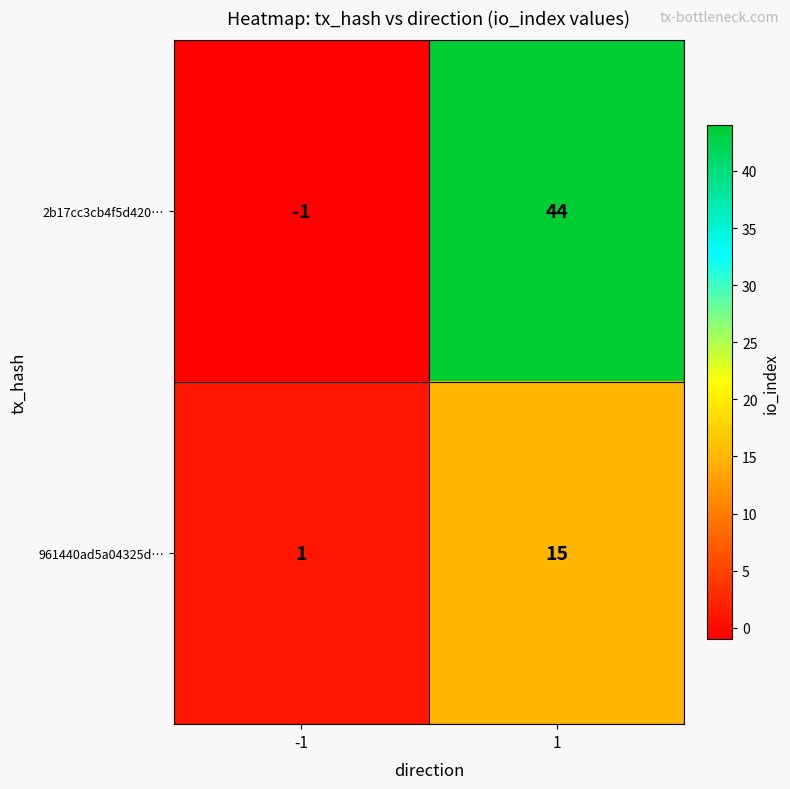

What is the difference between the maximum and minimum values in the 2b17cc3cb4f5d420… series?

45